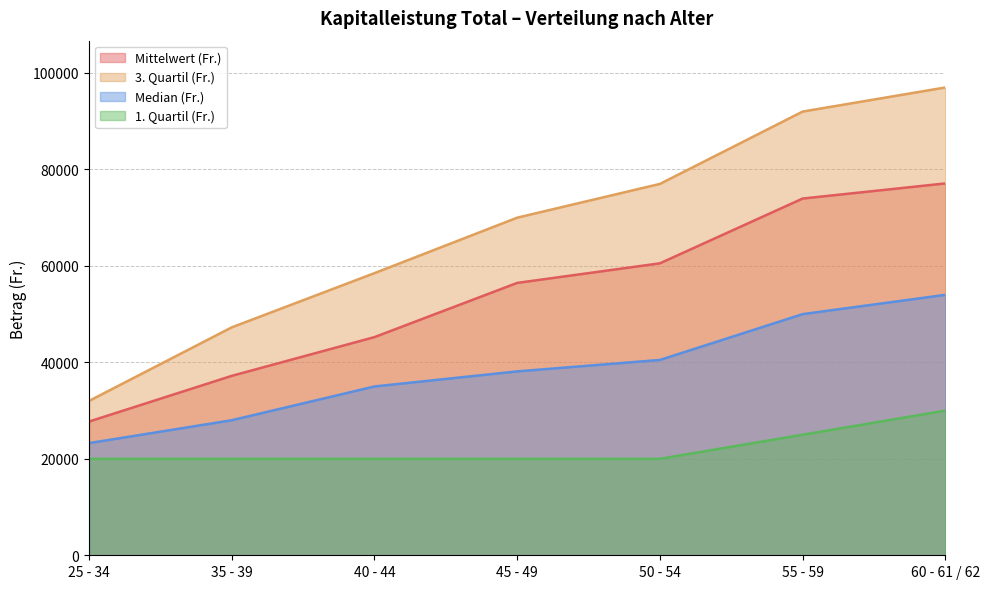

True or false: Mittelwert (Fr.) and 1. Quartil (Fr.) intersect in this chart.

False